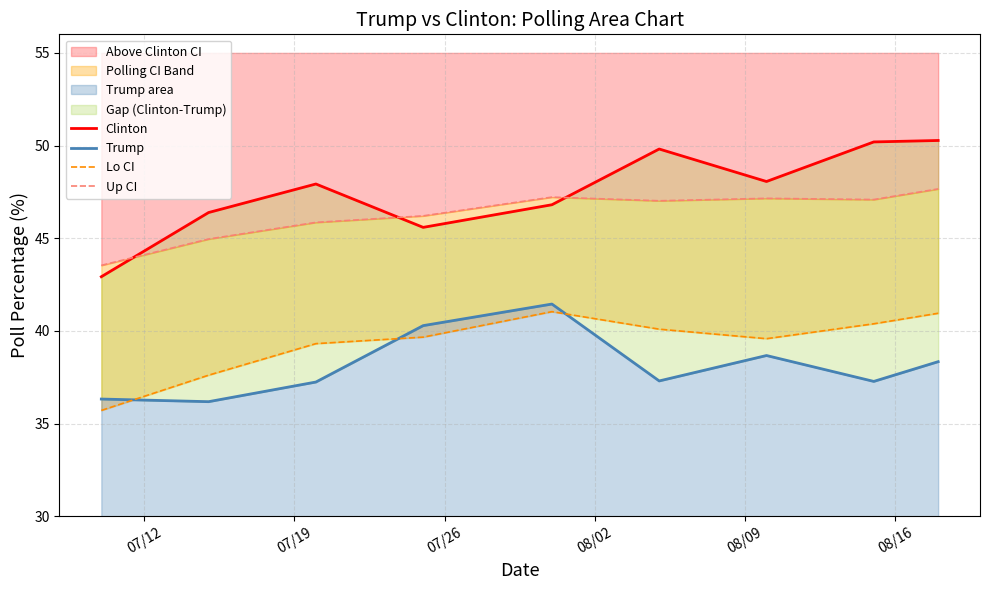

Which series has the largest total across all categories?

Clinton